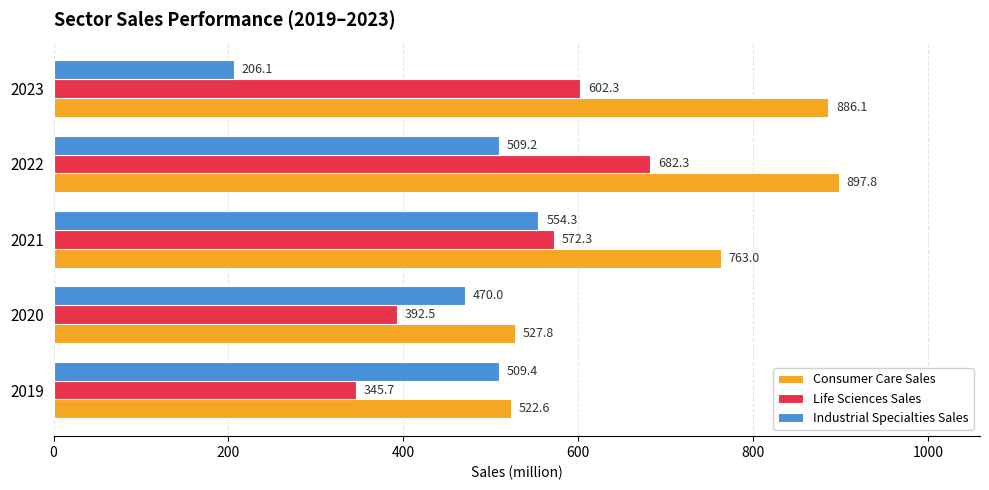

List the series in order of their overall mean, lowest first.

Industrial Specialties Sales, Life Sciences Sales, Consumer Care Sales